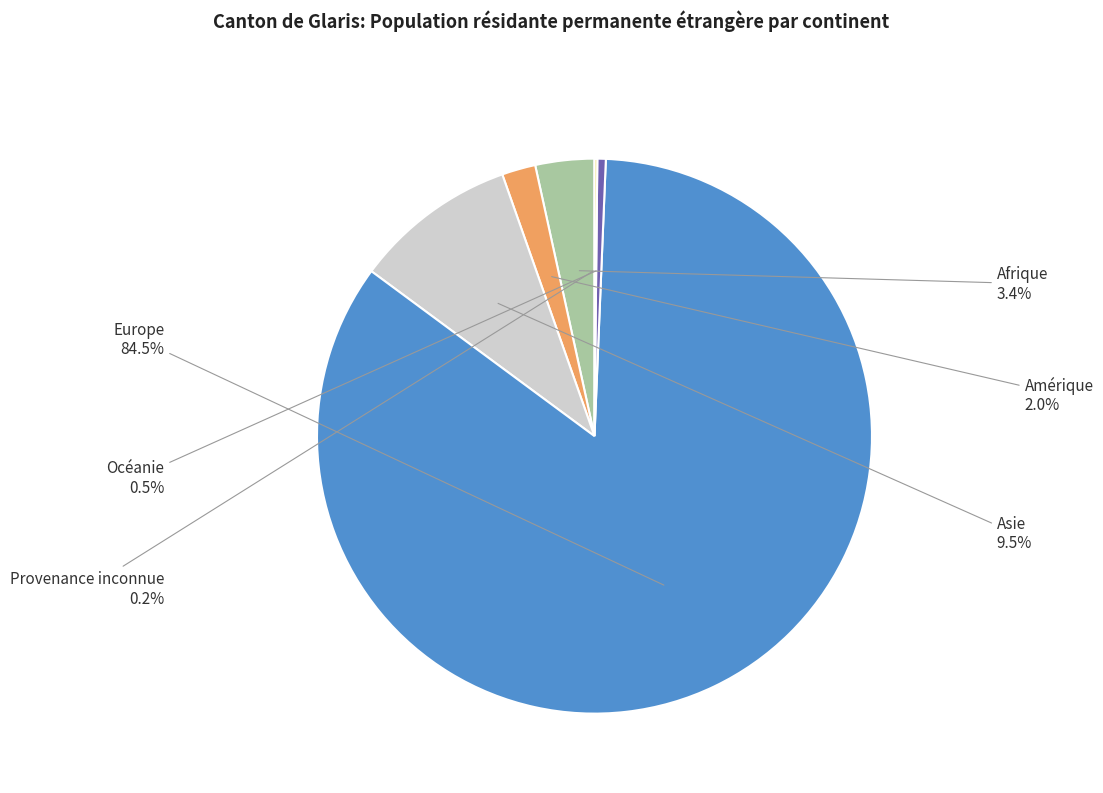

To the nearest percent, what portion does Afrique represent?

3%